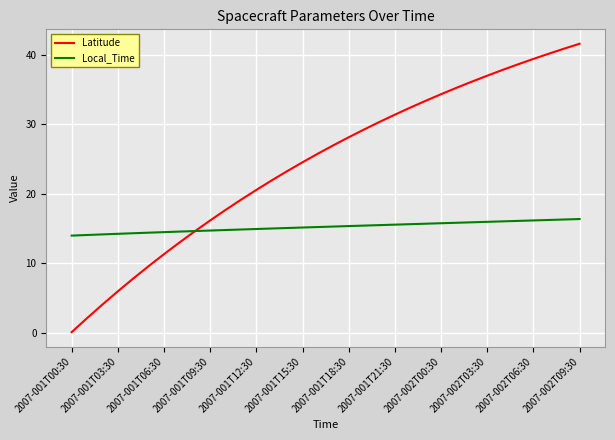

What is the highest value of the Local_Time series?

16.4